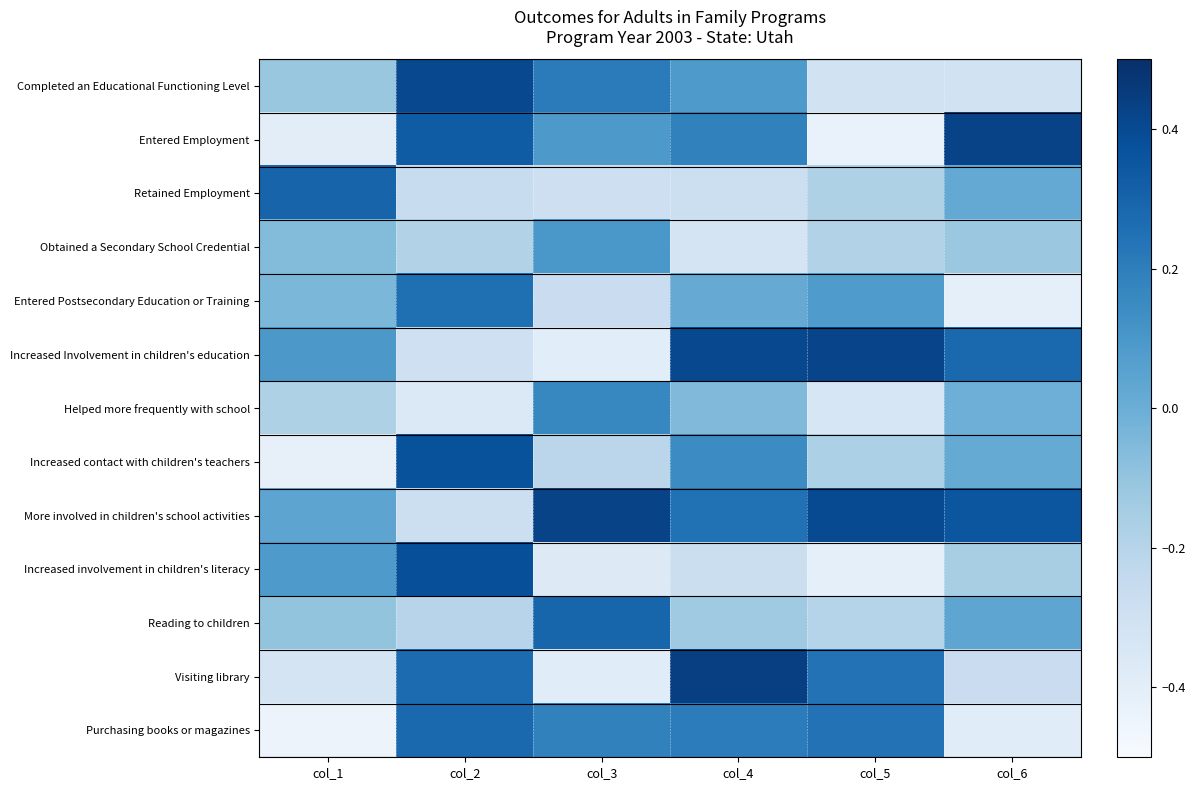

At which category does the chart reach its peak across all series?

col_4